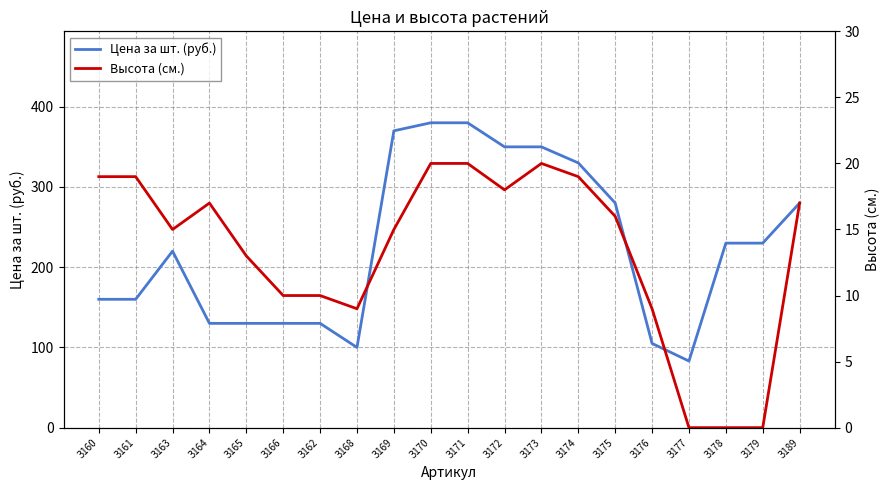

True or false: Высота (см.) has a value of 9 at З168.

True